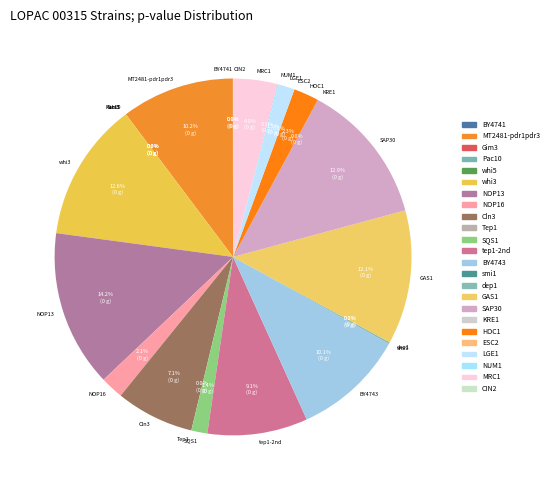

What percentage is the Cln3 slice, to the nearest percent?

7%